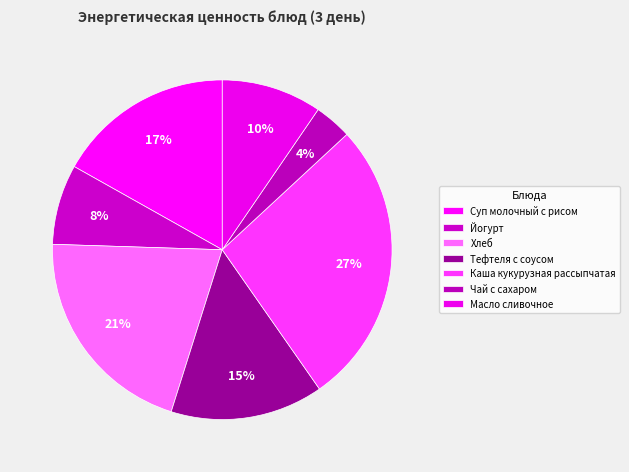

How many slices are in this pie chart?

7